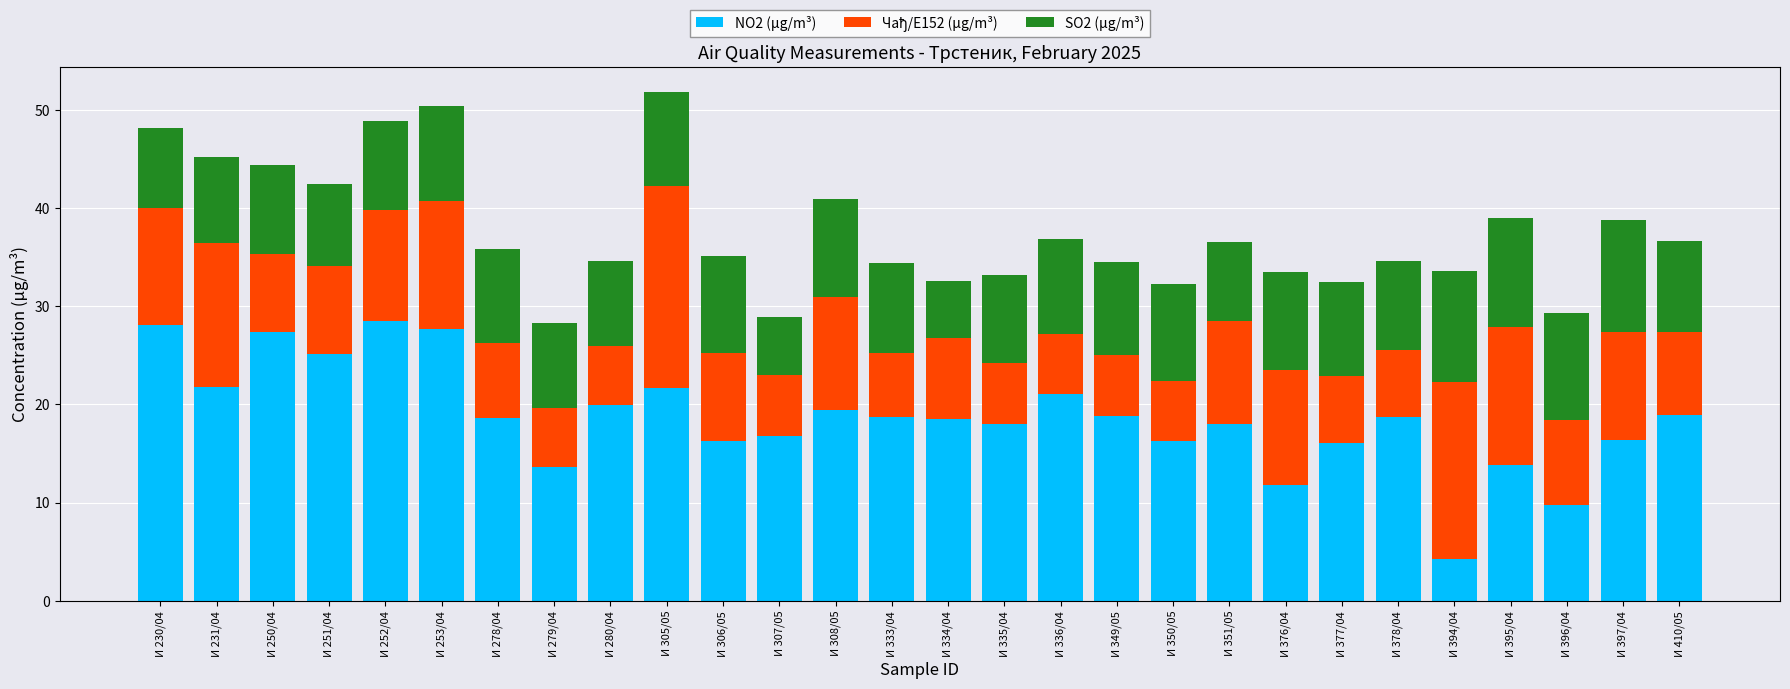

What is the difference between the NO2 (µg/m³) values at И 306/05 and И 305/05?

5.4